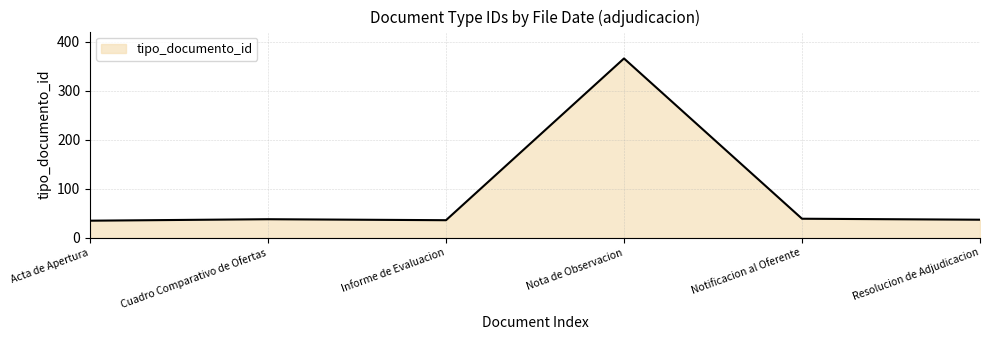

True or false: the data has more than 0 interior local peaks.

True